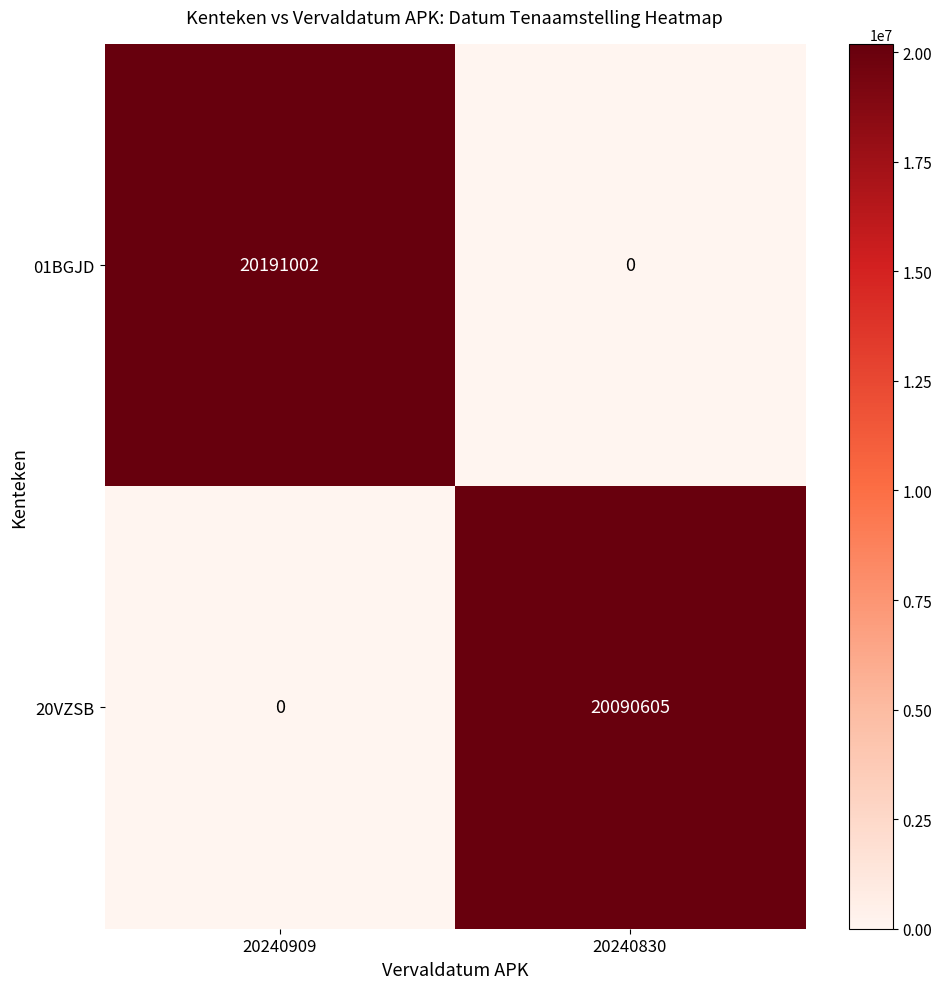

At 20240909, list the series in order from largest to smallest.

01BGJD, 20VZSB